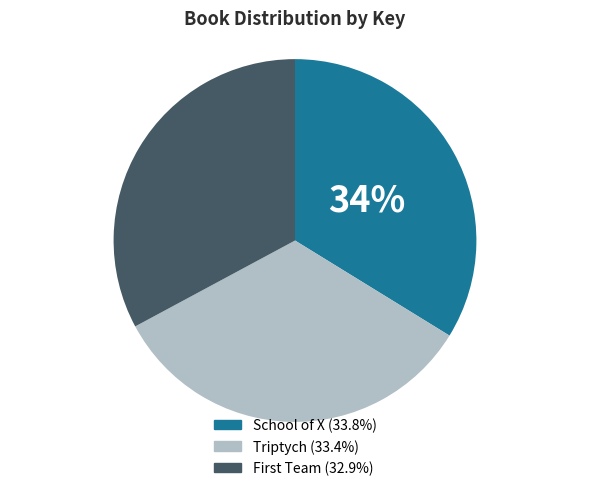

To the nearest percent, what is the difference between the largest and smallest slice percentages?

1%